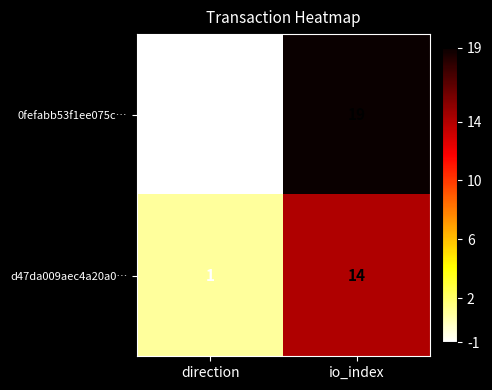

The value of d47da009aec4a20a0… at direction is 0. True or false?

False